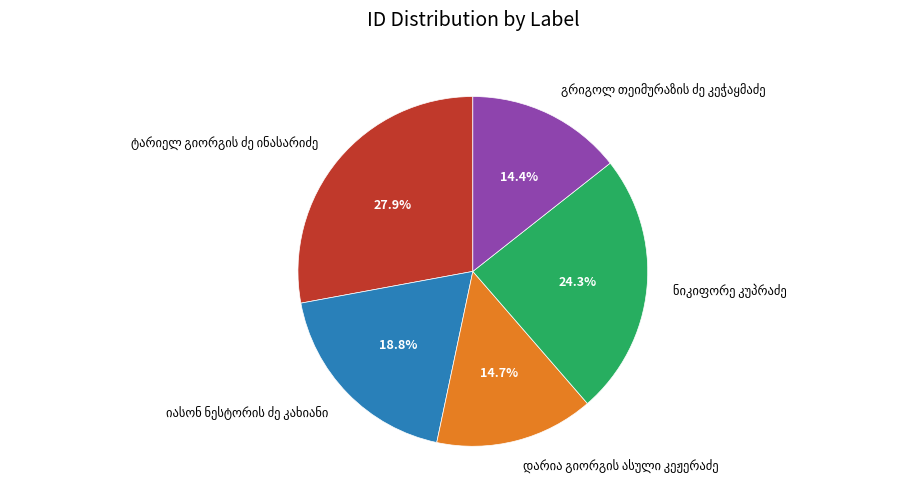

Is there a majority slice in this chart?

No